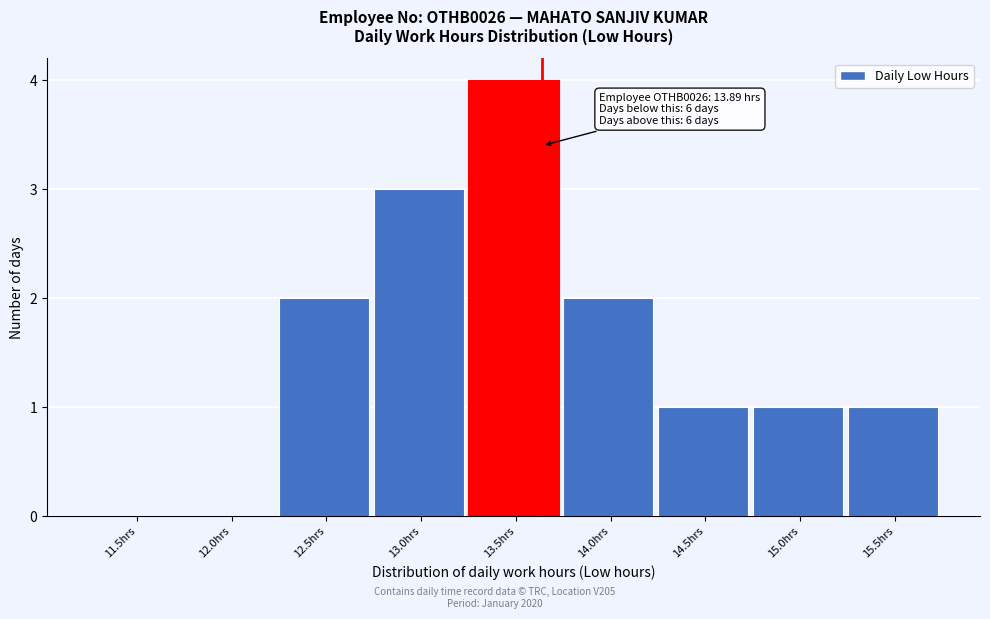

Reading left to right, what are all the values shown in this chart?

11.5hrs=0	12.0hrs=0	12.5hrs=2	13.0hrs=3	13.5hrs=4	14.0hrs=2	14.5hrs=1	15.0hrs=1	15.5hrs=1